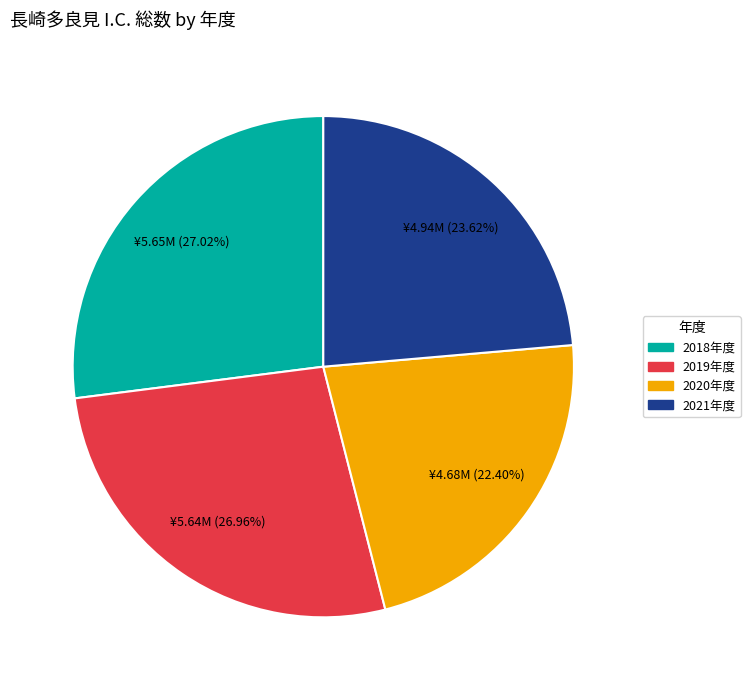

Is there any slice that represents more than half of the pie?

No